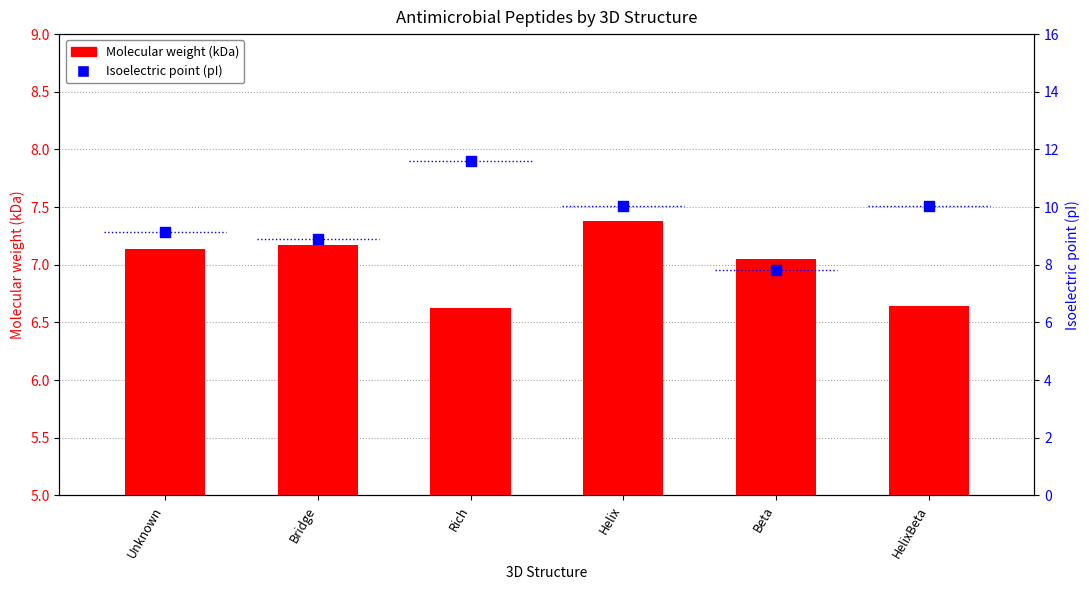

Is the value of Molecular weight (kDa) at Beta greater than the value of Isoelectric point (pI) at Rich?

No